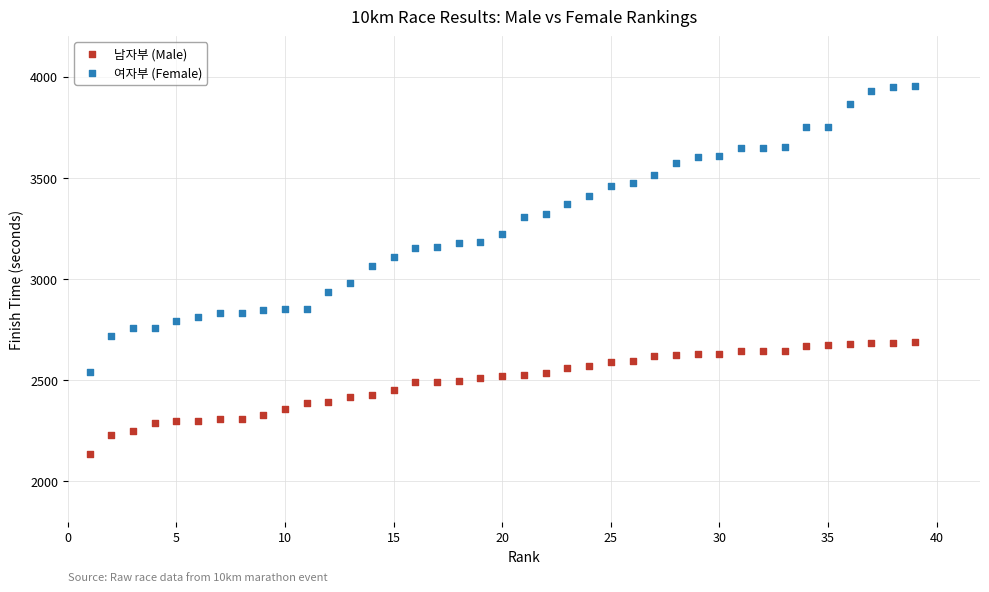

Across all data points, what is the range of Y values (max minus min)?

1817.3